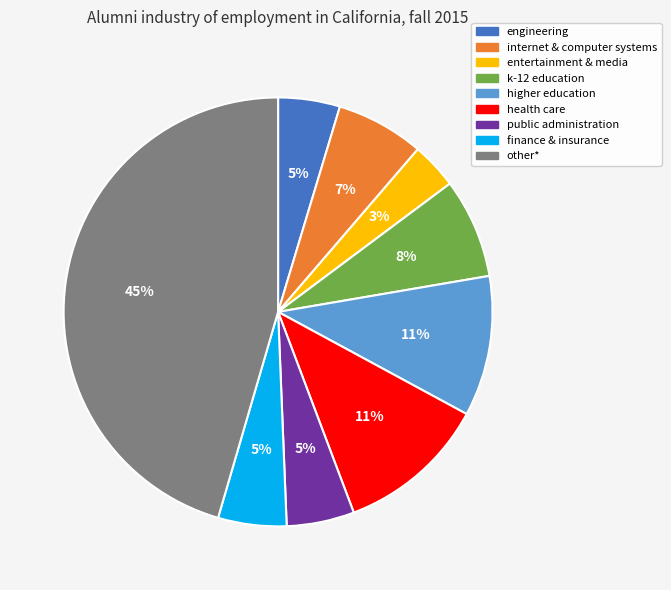

What is the ratio of the value at finance & insurance to the value at health care?

0.5